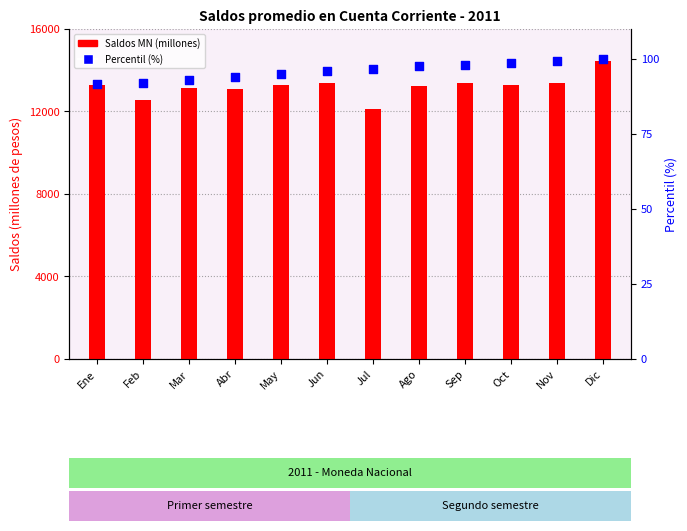

Which series reaches the maximum Y coordinate?

Percentil (%)